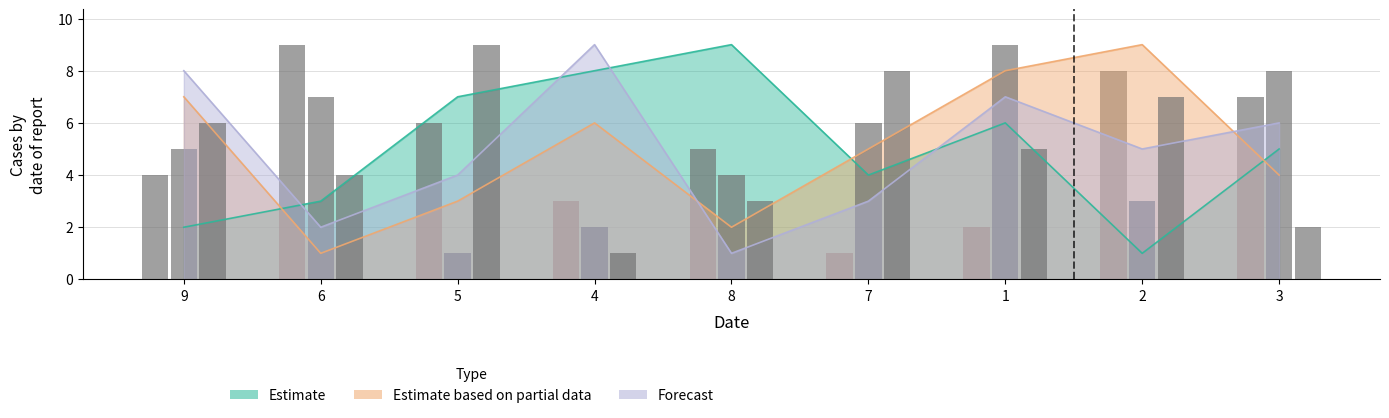

Which has a higher value, 7 or 9?

9